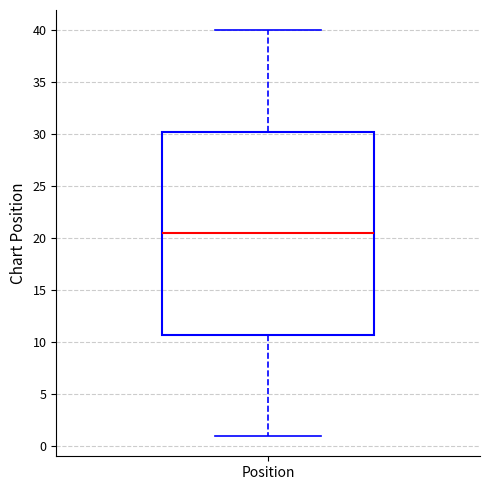

Read this box plot against the y-axis: the position of the median line, the range covered by the box, and the ends of both whiskers. The values are not printed on the chart, so give them approximately, as read against the axis.

median 20.5, box 11.0 to 30.5, whiskers 1.0 to 40.0